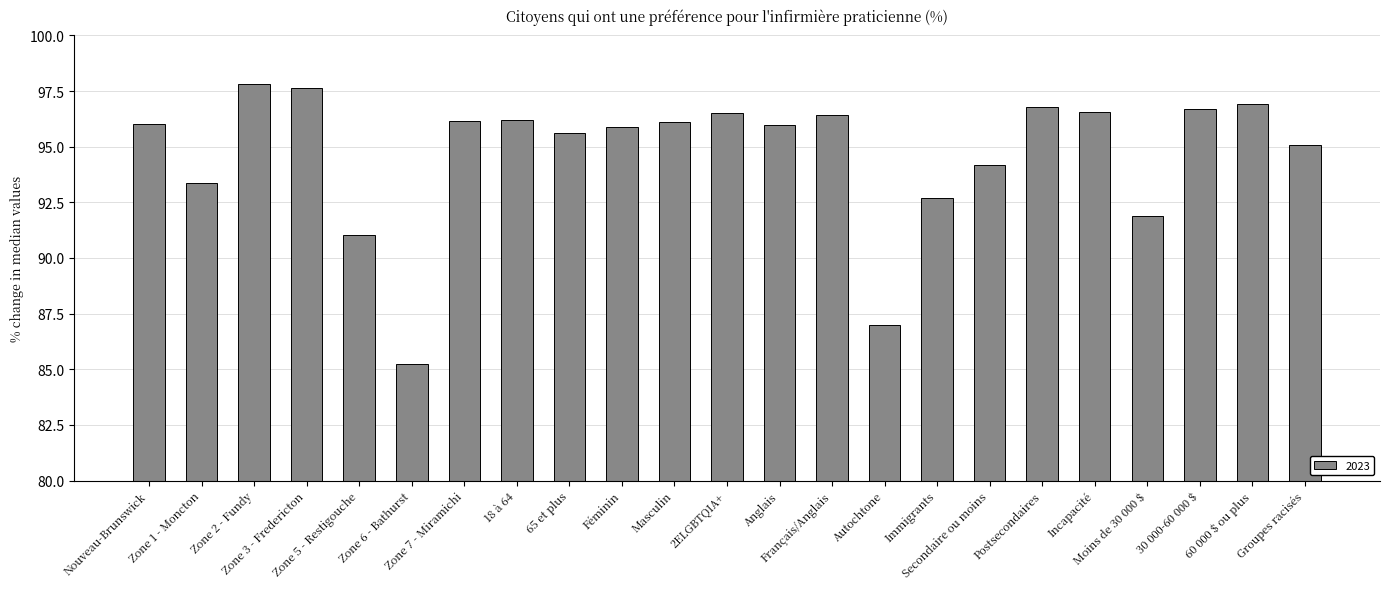

What is the minimum value shown in the chart?

85.3